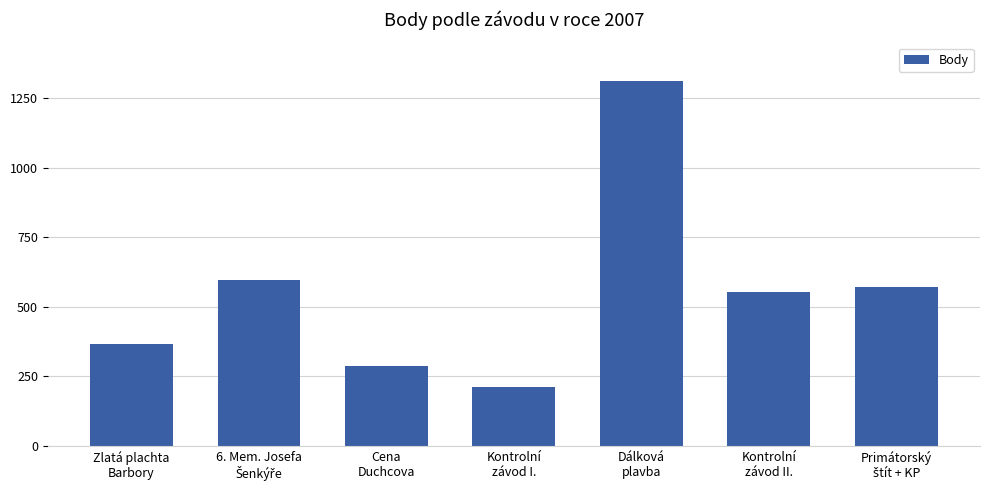

What is the average value?

556